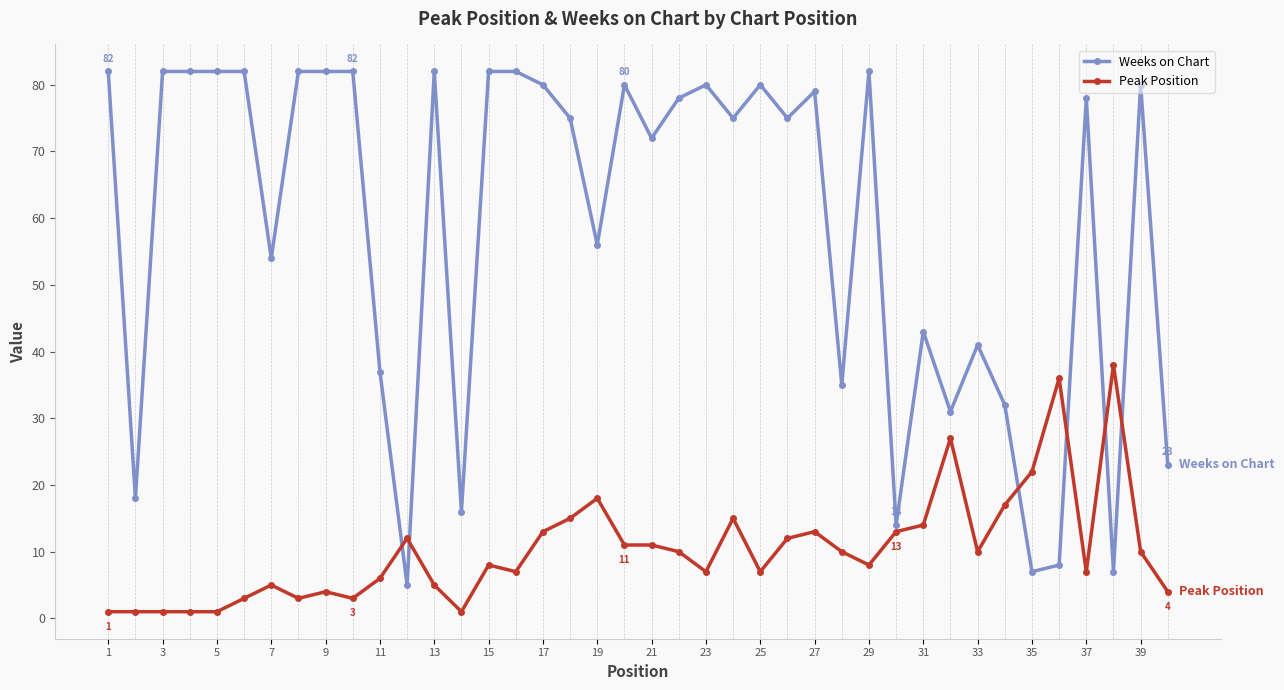

How many series are shown in this chart?

2